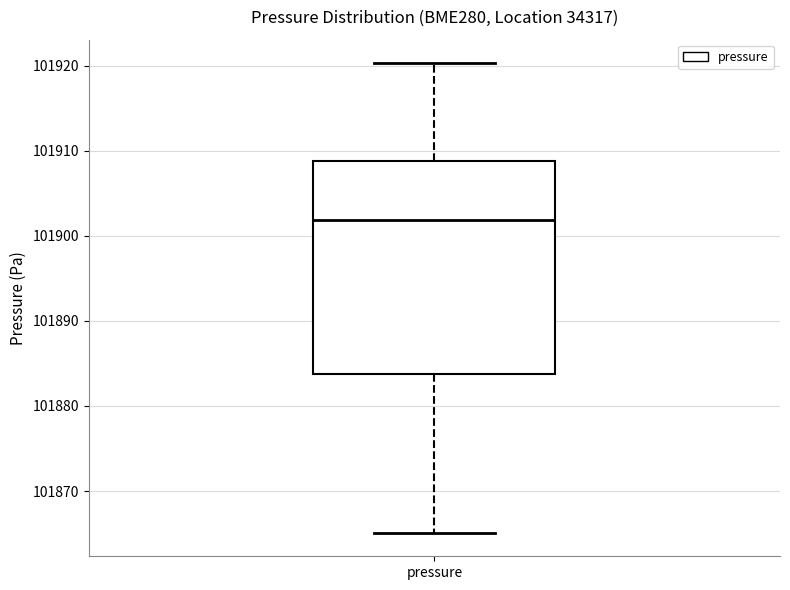

Read this box plot against the y-axis: the position of the median line, the range covered by the box, and the ends of both whiskers. The values are not printed on the chart, so give them approximately, as read against the axis.

median 101902, box 101884 to 101909, whiskers 101865 to 101920